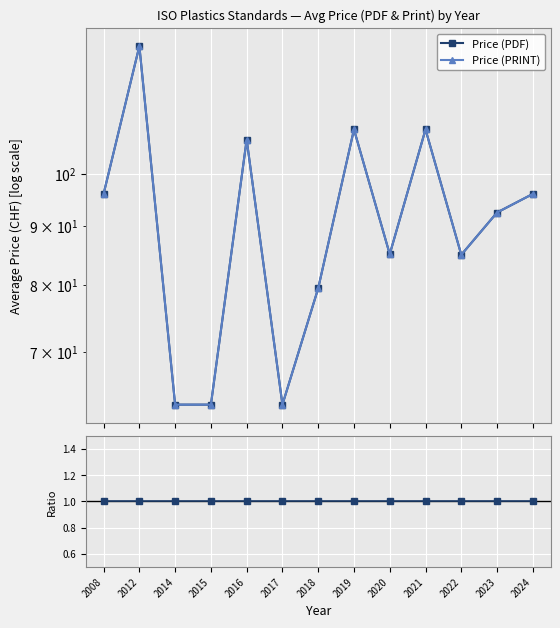

How many data points does each series have?

13